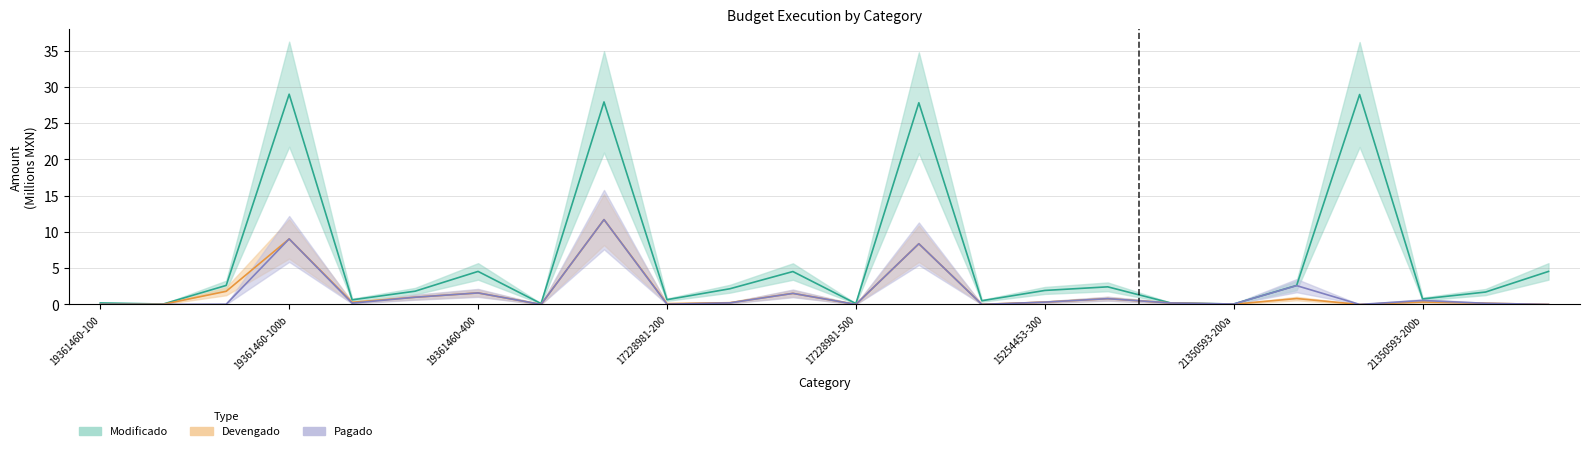

What is the difference between the maximum and minimum values in the presupuesto series?

28.9